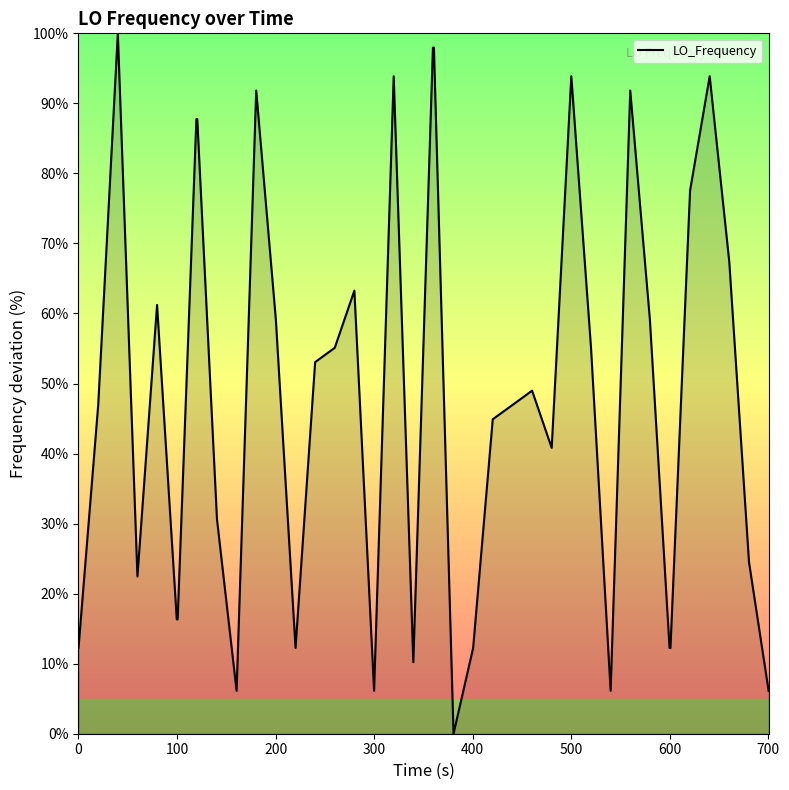

True or false: there are more than 2 points higher than both neighbors.

True